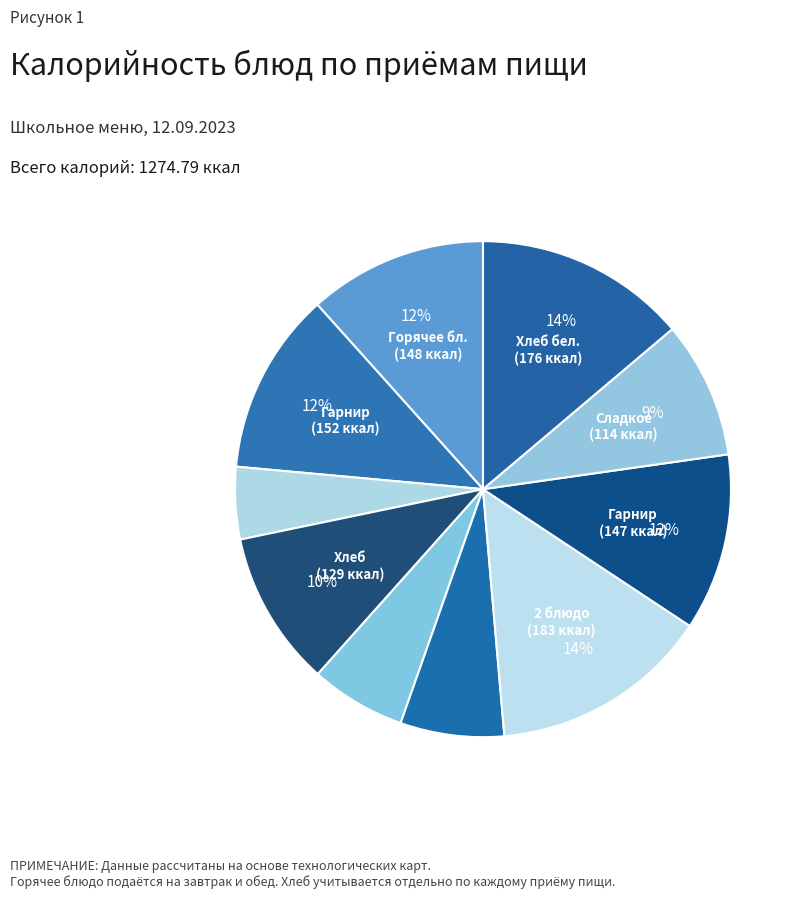

Rank the categories by value from highest to lowest.

2 блюдо (Обед), Хлеб бел. (Обед), Гарнир (Завтрак), Горячее бл. (Завтрак), Гарнир (Обед), Хлеб (Завтрак), Сладкое (Обед), 1 блюдо (Обед), Закуска (Обед), Гор. напиток (Завтрак)